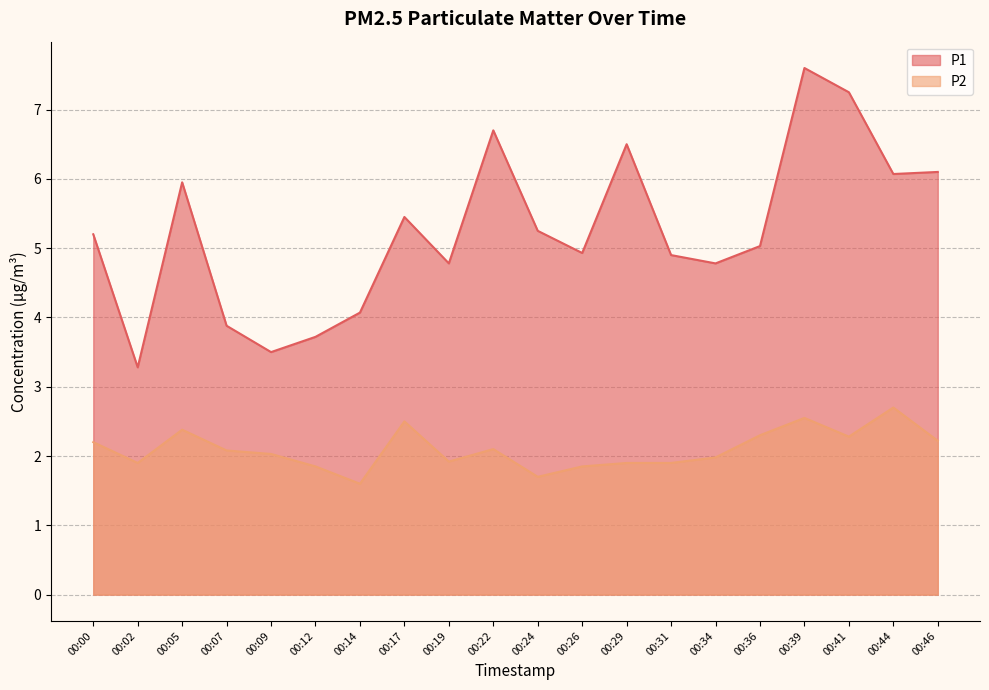

At which category does the chart reach its minimum across all series?

00:14